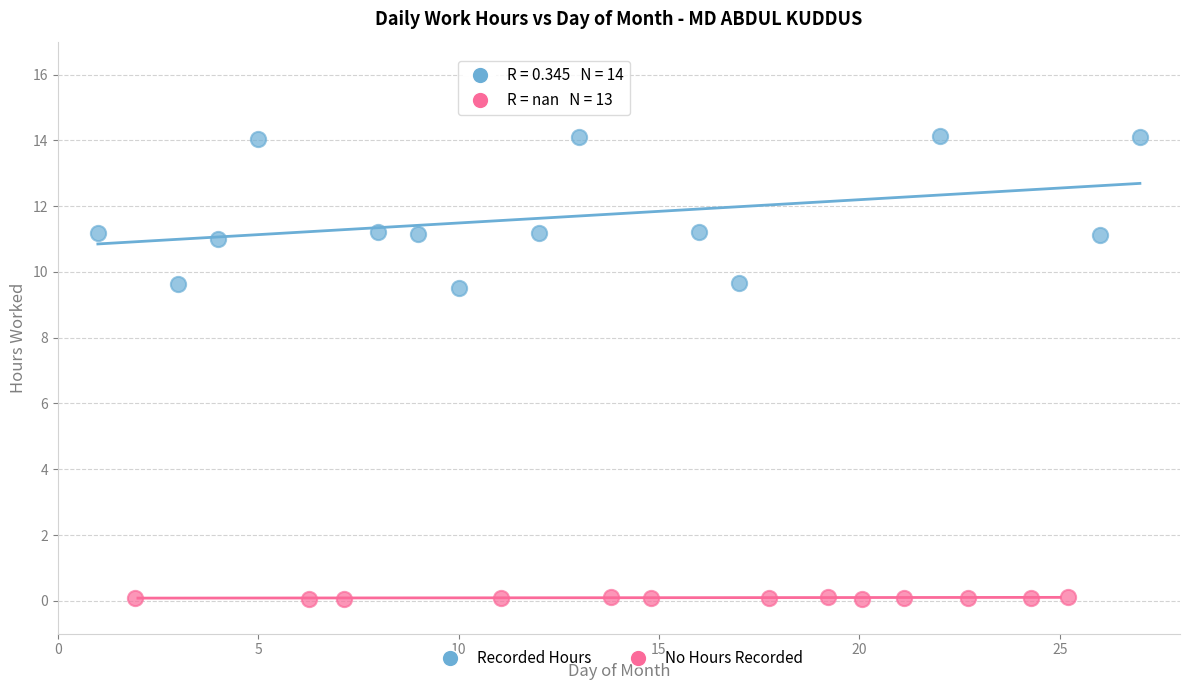

Which series reaches the maximum Y coordinate?

Recorded Hours